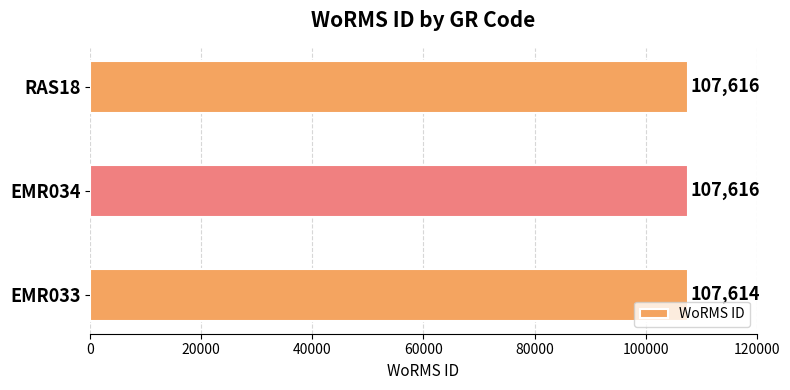

What is the maximum value shown in the chart?

107616